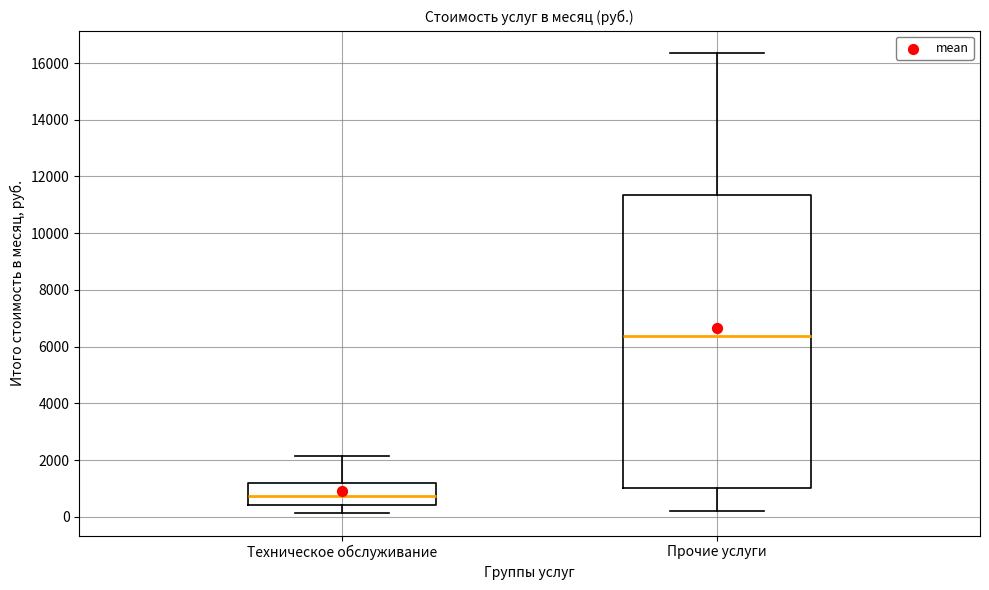

Comparing the boxes themselves (not the whiskers), which one is the tallest?

Прочие услуги